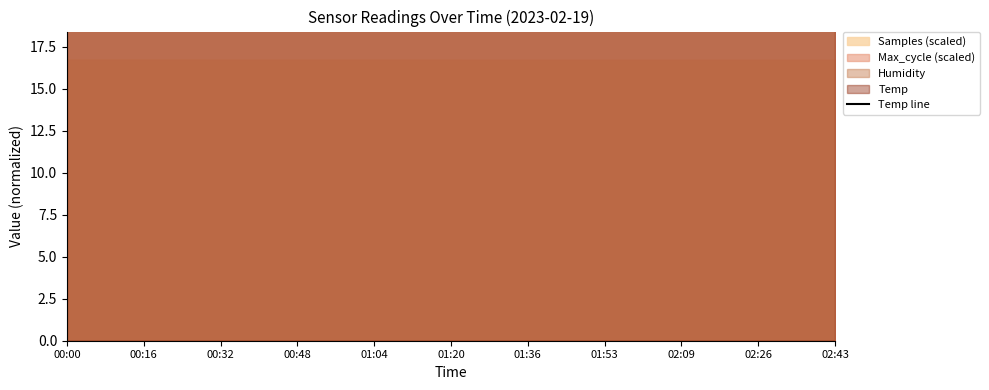

Does the chart have visible grid lines?

No